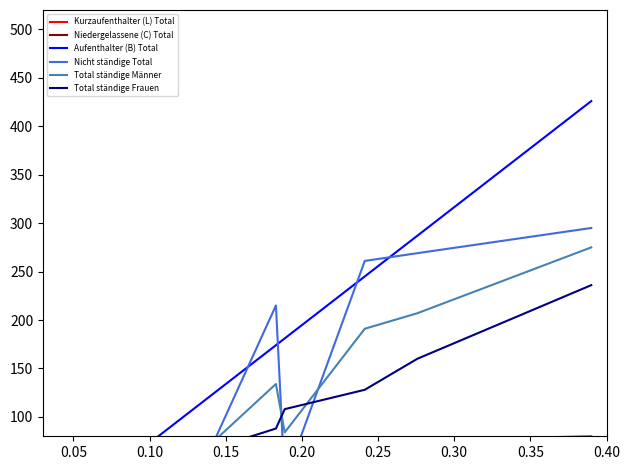

Reading left to right, what are all the values shown in this chart?

Kurzaufenthalter (L) Total: 0	0	1	6	0	0	6	19	4	44	10	70	76	80
Niedergelassene (C) Total: 0	0	0	0	0	0	0	0	0	4	1	4	4	5
Aufenthalter (B) Total: 0	1	5	11	19	19	42	54	101	174	181	245	287	426
Nicht ständige Total: 1	0	6	7	17	0	8	33	8	215	34	261	269	295
Total ständige Männer: 0	1	3	10	12	9	16	43	47	134	84	191	207	275
Total ständige Frauen: 0	0	3	7	8	10	32	30	58	88	108	128	160	236